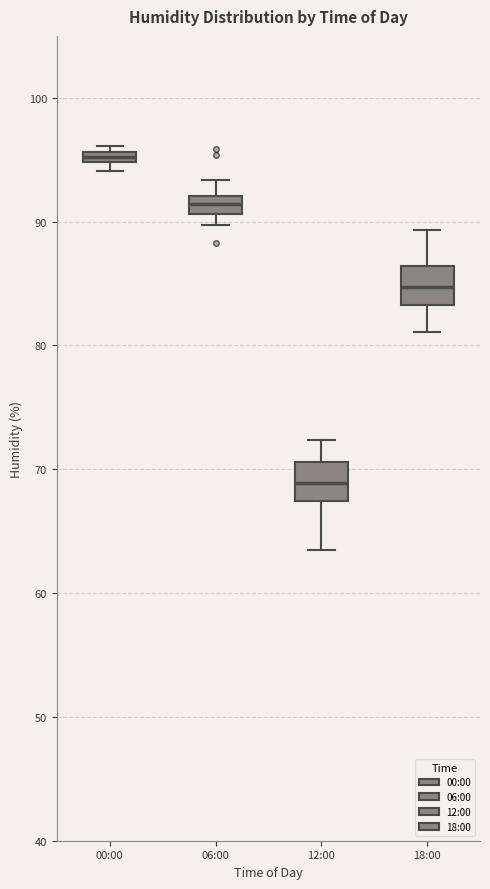

Which box has the highest median line?

00:00